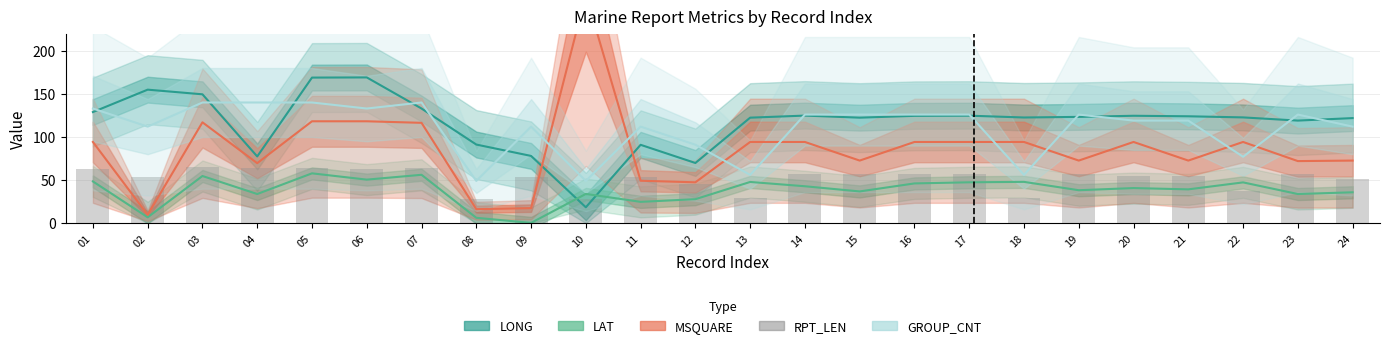

Reading left to right, what are all the values shown in this chart?

62.5	53.5	65.5	64.0	64.0	62.5	64.0	27.5	53.5	27.5	53.5	45.5	29.5	57.5	57.5	57.5	57.5	29.5	57.5	54.5	54.5	37.5	57.5	51.5